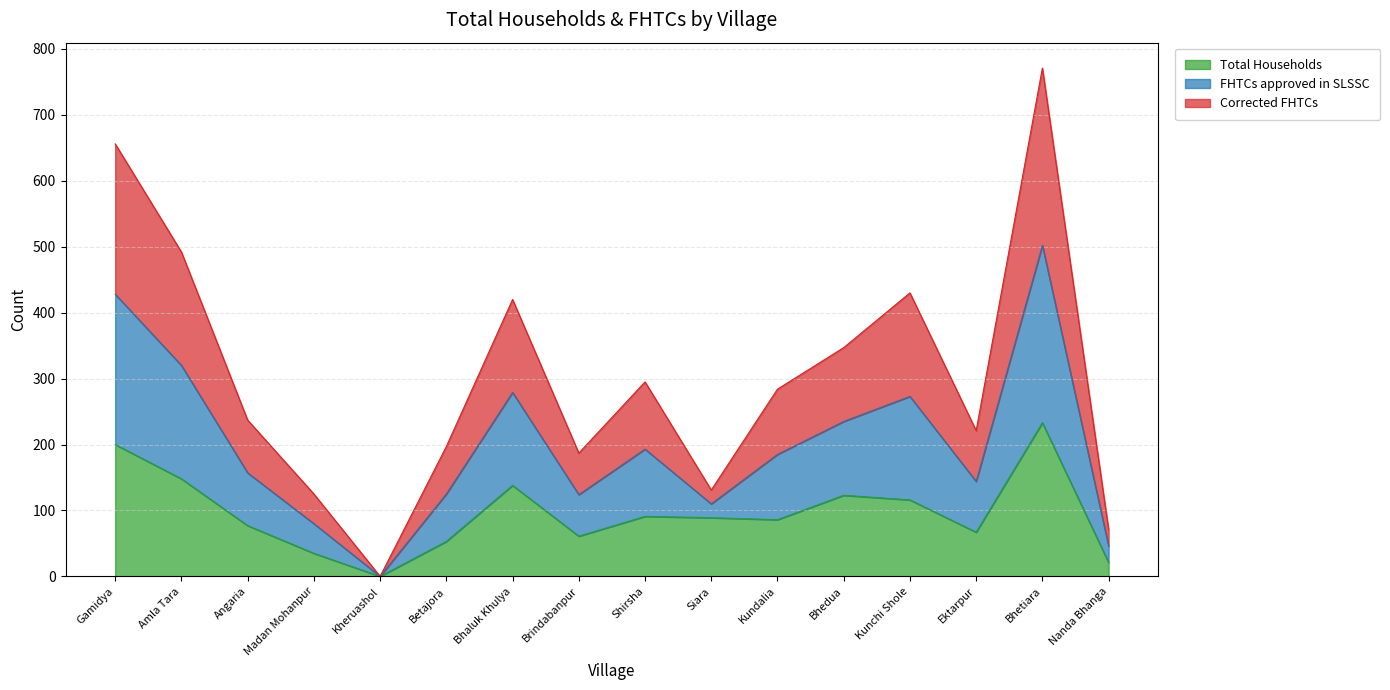

Where is the first local minimum for Total Households?

Kheruashol